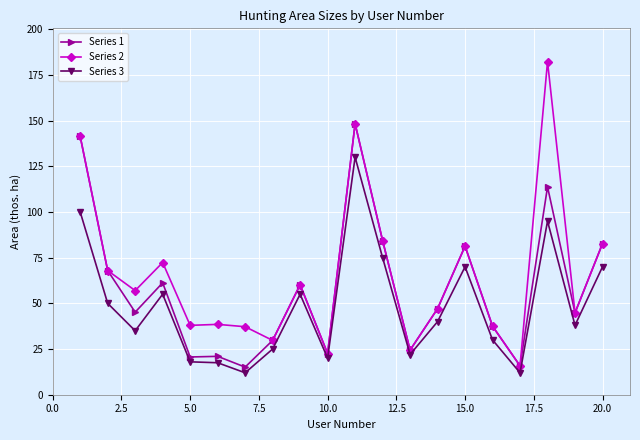

What is the difference between the maximum and second lowest values in the Series 1 series?

132.5